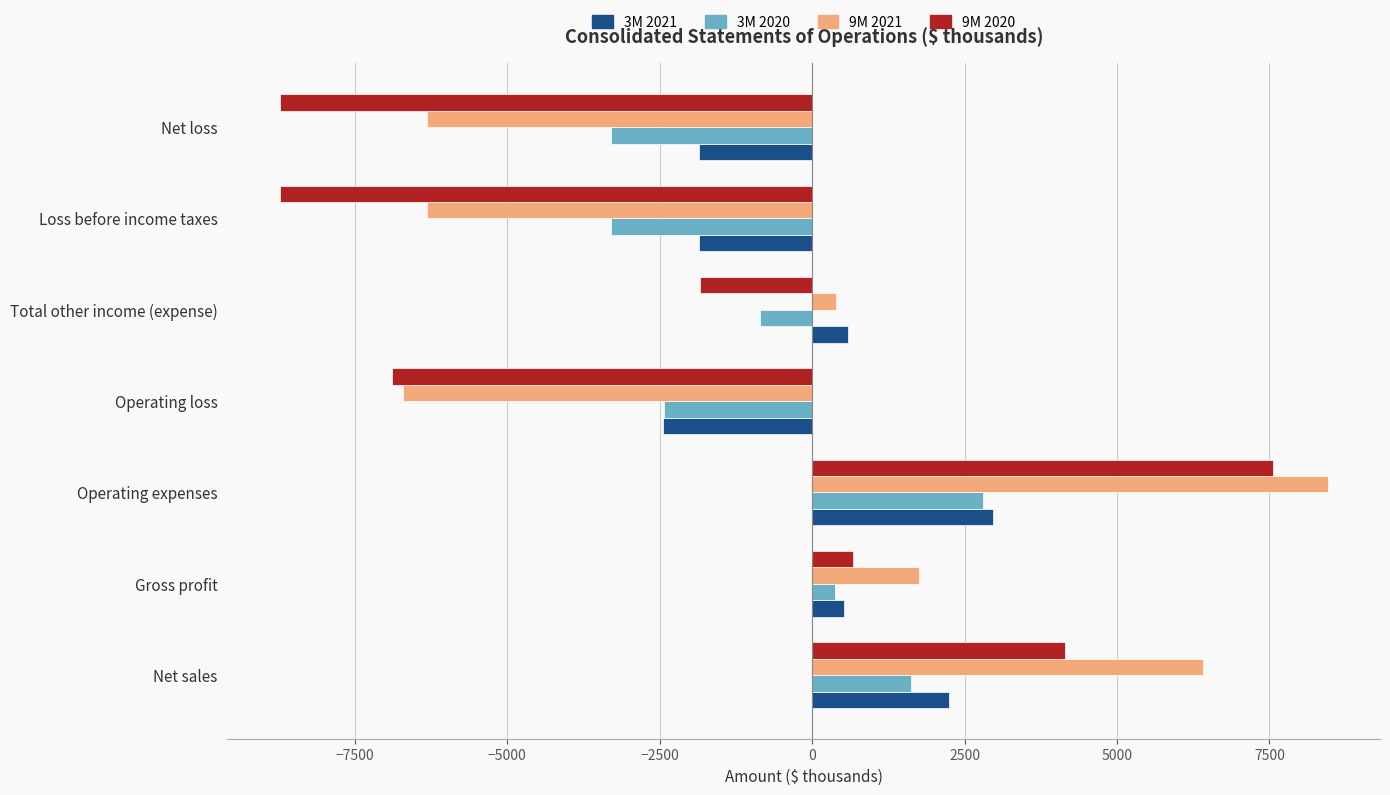

What is the sum of all 3M 2020 values?

-5063